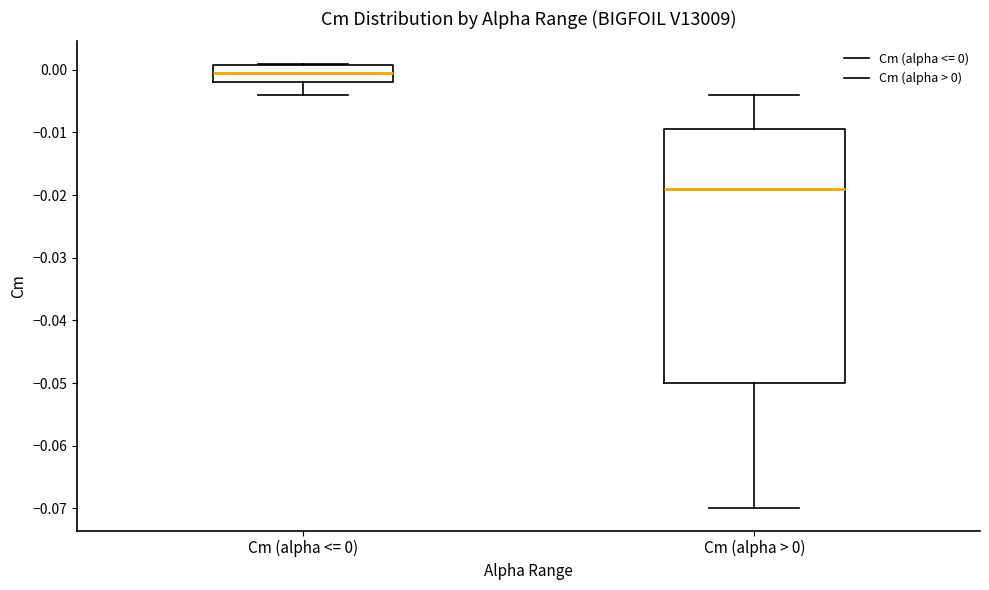

Reading left to right, read every box against the y-axis: the position of its median line, the range the box covers, and the ends of its whiskers. The values are not printed on the chart, so give them approximately, as read against the axis.

Cm (alpha <= 0): median 0.000, box -0.002 to 0.001, whiskers -0.004 to 0.001
Cm (alpha > 0): median -0.019, box -0.050 to -0.009, whiskers -0.070 to -0.004